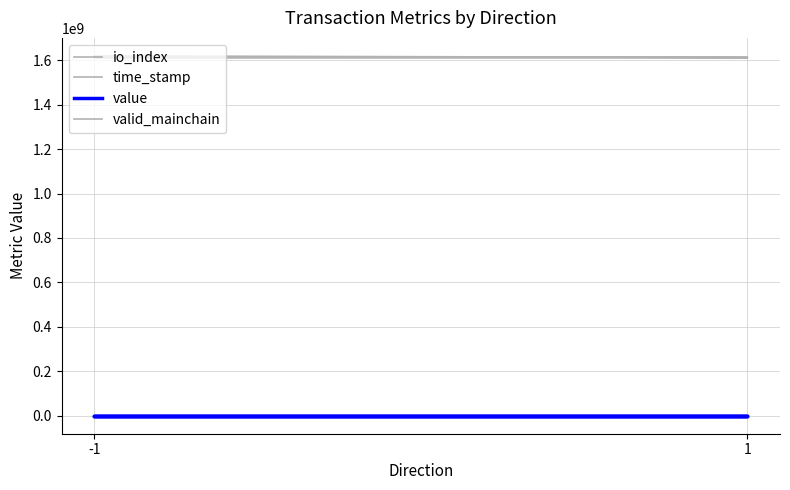

At 1, list the series in order from smallest to largest.

valid_mainchain, io_index, value, time_stamp